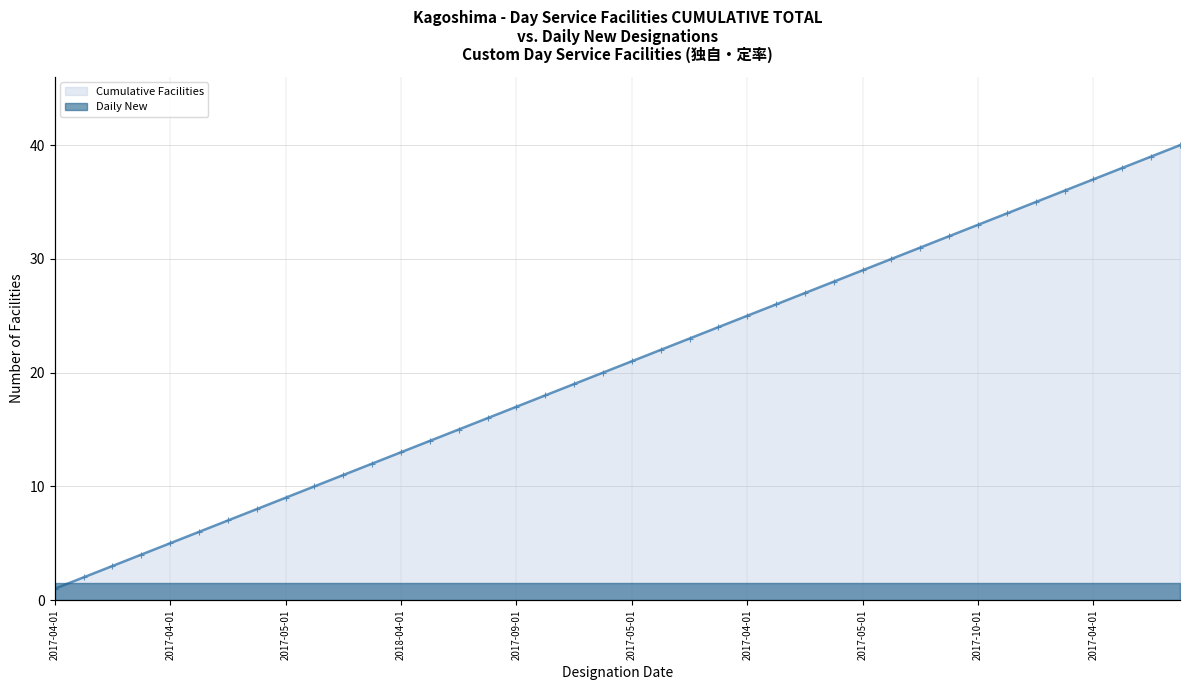

Approximately how many times larger is the value at 29 compared to 16?

1.8